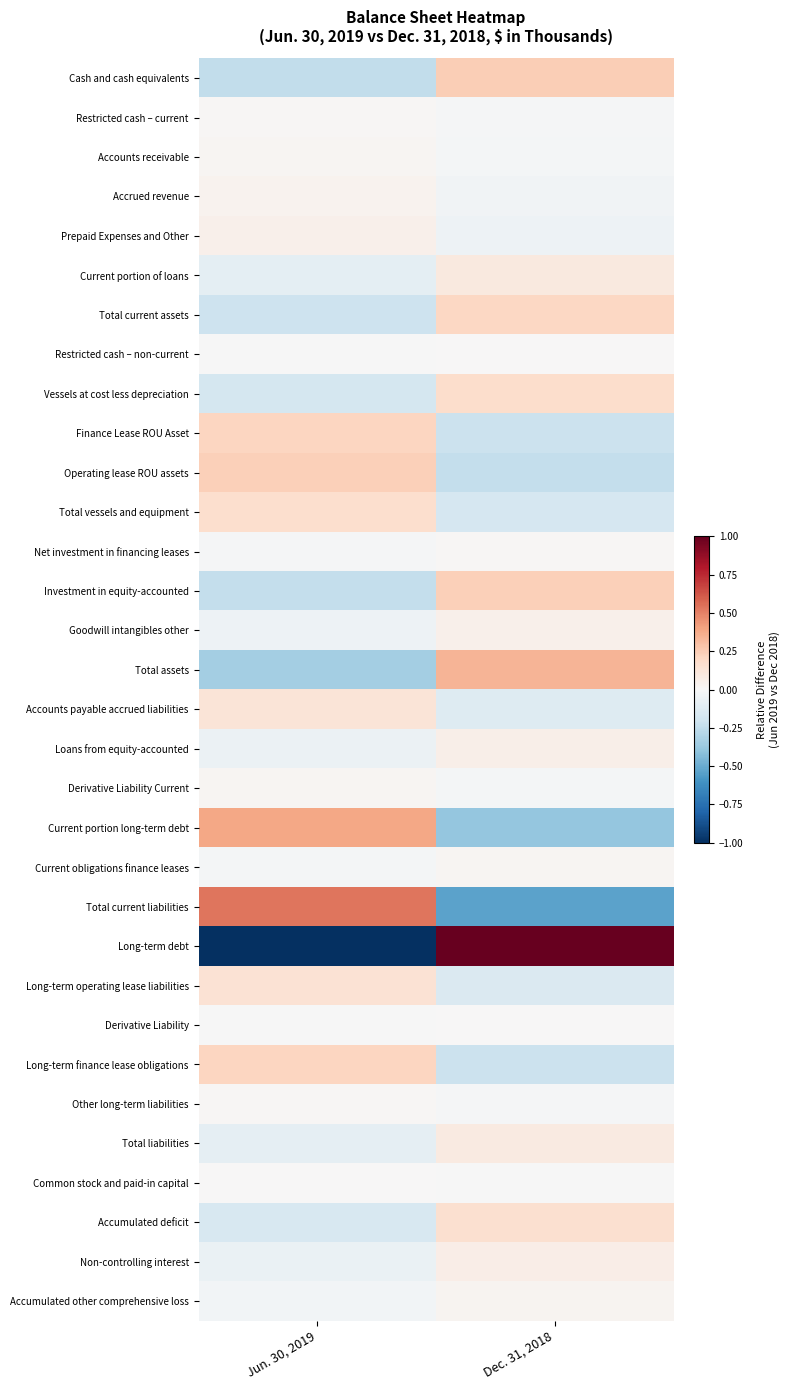

Rank the series by their maximum value, from lowest to highest.

Derivative Liability, Common stock and paid-in capital, Restricted cash – non-current, Other long-term liabilities, Restricted cash – current, Net investment in financing leases, Current obligations finance leases, Accounts receivable, Derivative Liability Current, Accumulated other comprehensive loss, Accrued revenue, Goodwill intangibles other, Prepaid Expenses and Other, Loans from equity-accounted, Non-controlling interest, Total liabilities, Current portion of loans, Accounts payable accrued liabilities, Long-term operating lease liabilities, Accumulated deficit, Total vessels and equipment, Vessels at cost less depreciation, Total current assets, Long-term finance lease obligations, Finance Lease ROU Asset, Investment in equity-accounted, Operating lease ROU assets, Cash and cash equivalents, Total assets, Current portion long-term debt, Total current liabilities, Long-term debt